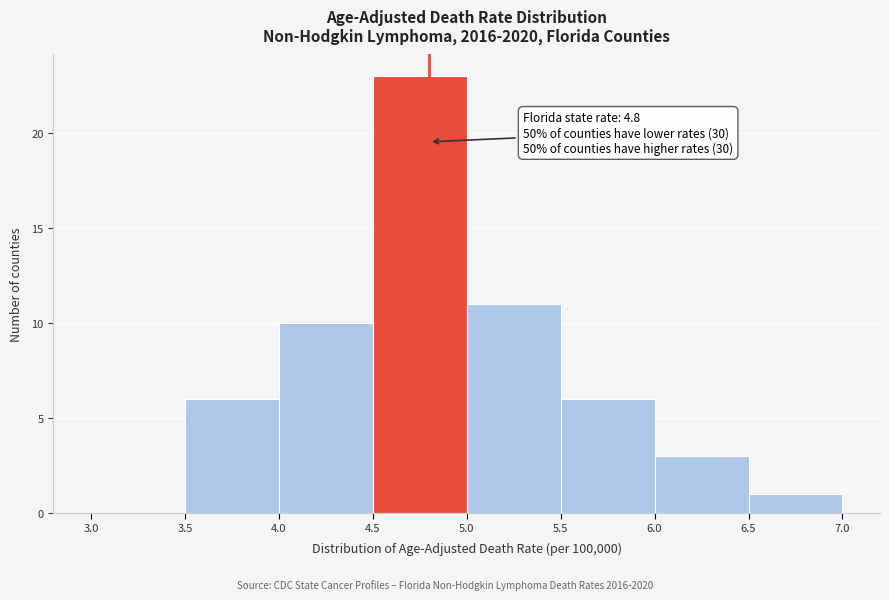

Which range on the x-axis has the tallest bar?

4.5 to 5.0